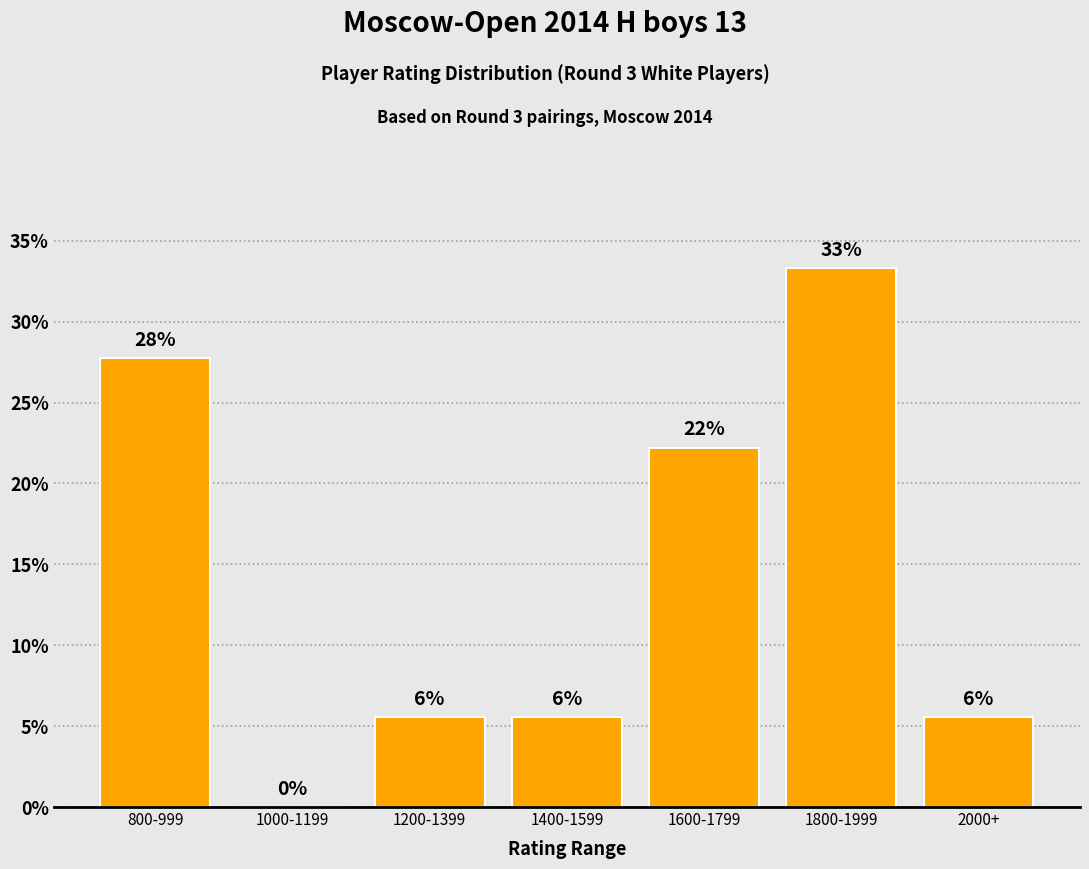

What is the value of the 5th bar from the left?

22.2